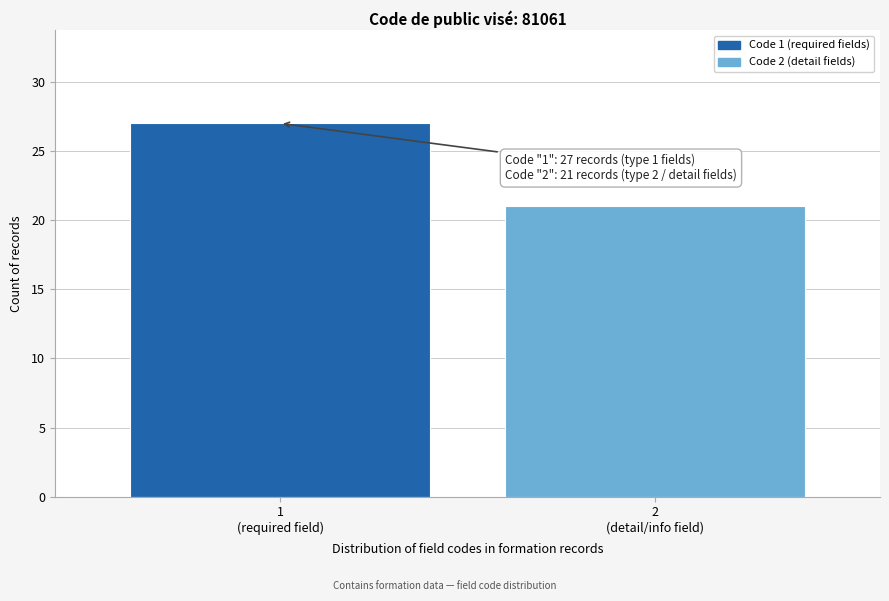

Reading left to right, transcribe all the data shown in this chart.

27	21